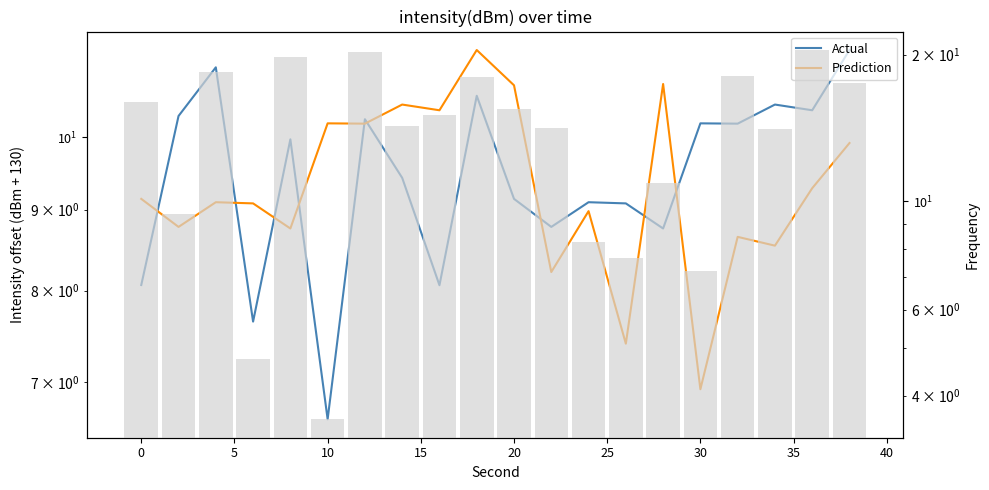

What is the average value of the Prediction series?

9.4